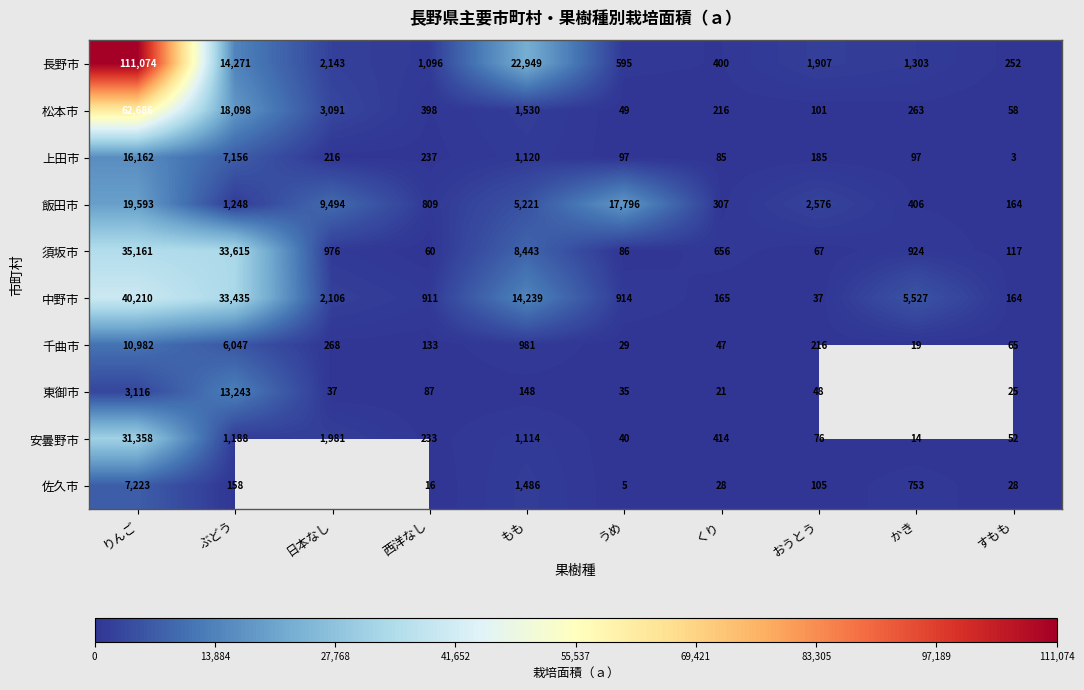

What is the sum of all 千曲市 values?

18787